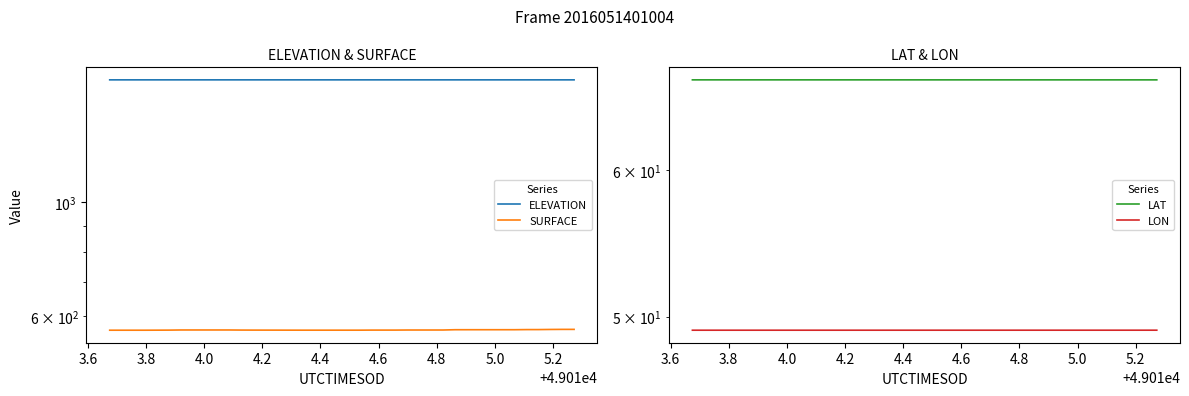

What are all the series names shown in the legend?

ELEVATION, SURFACE, LAT, LON